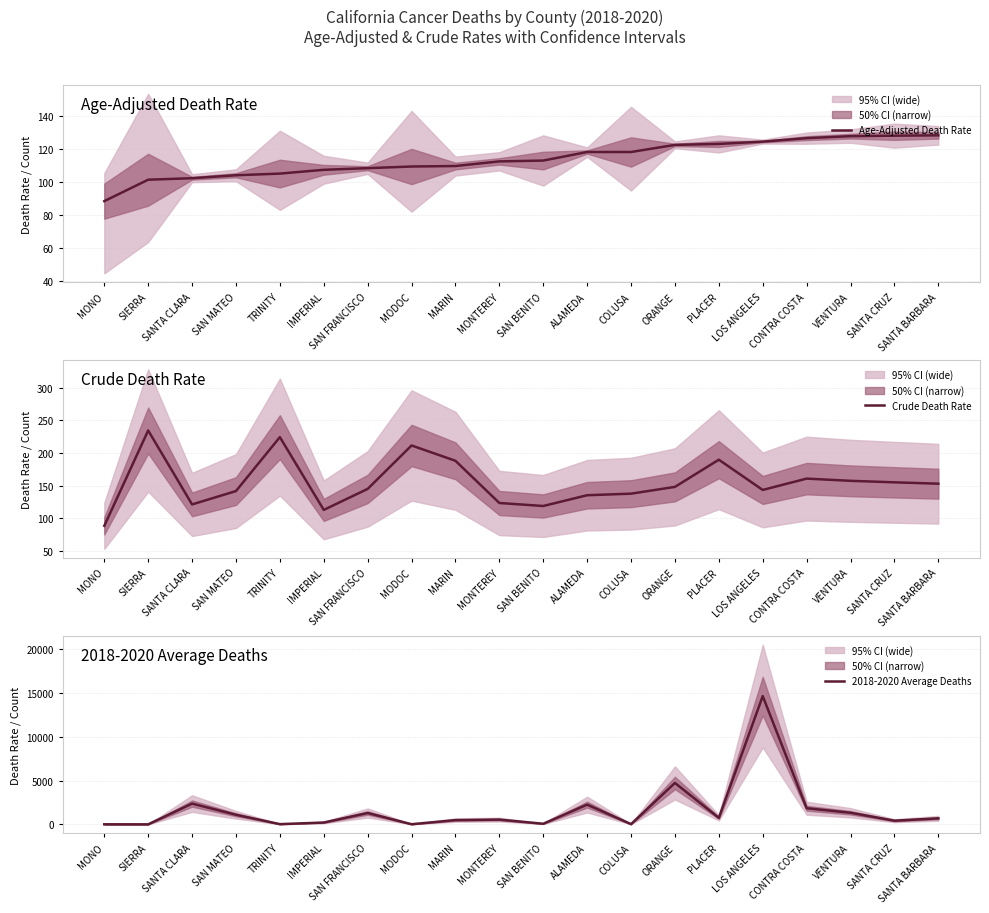

How many values in the Crude Death Rate series are below 148?

10